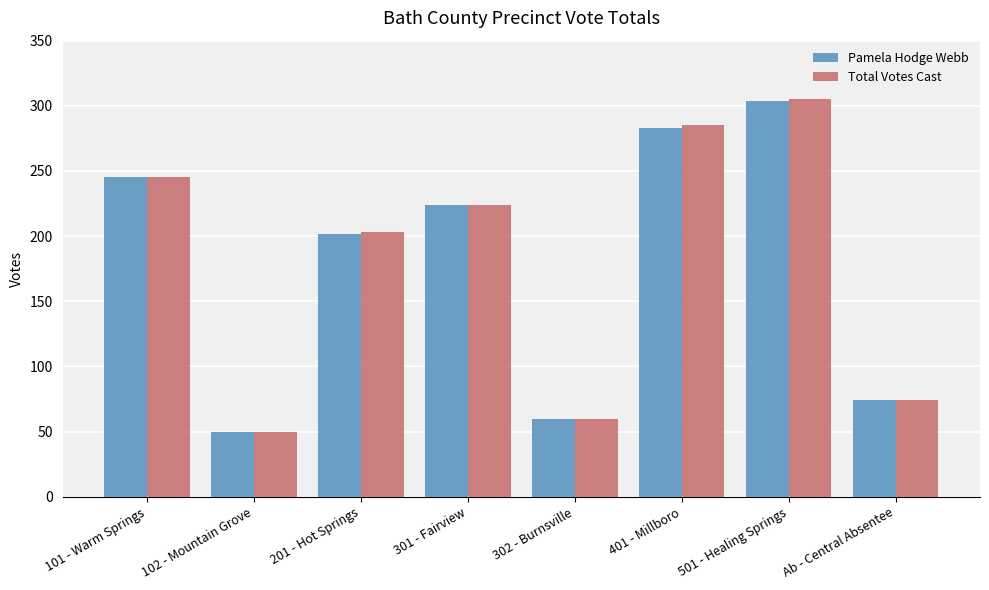

Rank the categories by Total Votes Cast value from highest to lowest.

501 - Healing Springs, 401 - Millboro, 101 - Warm Springs, 301 - Fairview, 201 - Hot Springs, Ab - Central Absentee, 302 - Burnsville, 102 - Mountain Grove